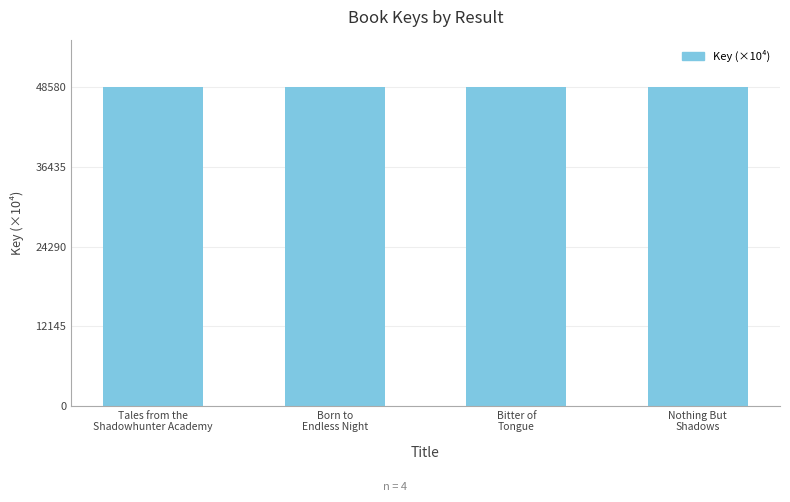

What is the greatest value displayed?

48583.8